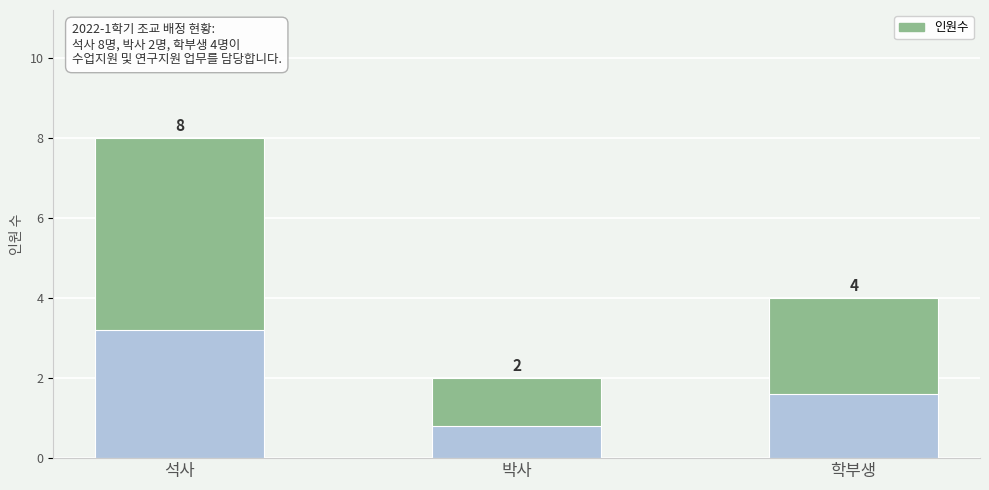

What is the value of the 3rd bar from the left?

4